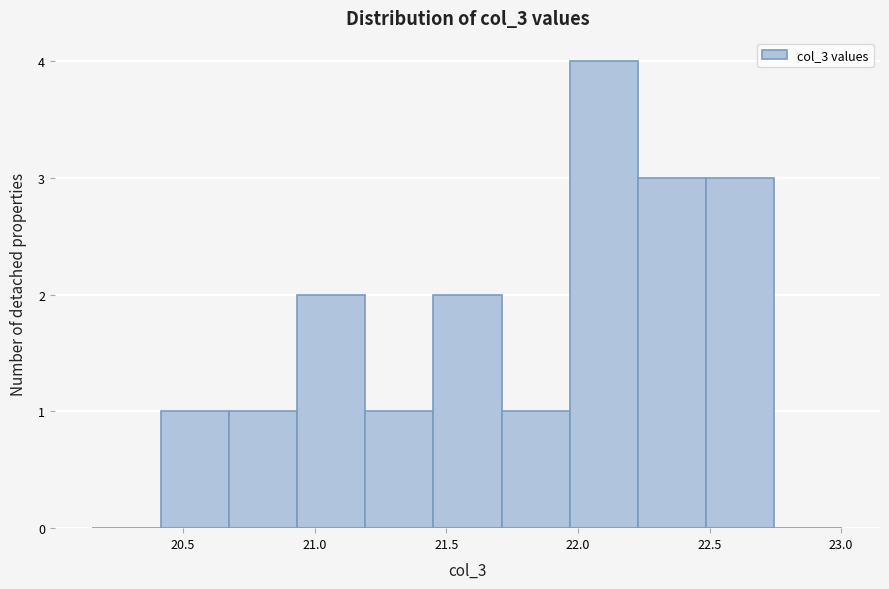

Reading left to right, list every bar in this chart as the range it spans on the x-axis followed by its height. Neither the bar edges nor the heights are printed on the chart, so give them approximately, as read against the axes.

20.15 to 20.40: 0
20.40 to 20.65: 1
20.65 to 20.95: 1
20.95 to 21.20: 2
21.20 to 21.45: 1
21.45 to 21.70: 2
21.70 to 21.95: 1
21.95 to 22.25: 4
22.25 to 22.50: 3
22.50 to 22.75: 3
22.75 to 23.00: 0